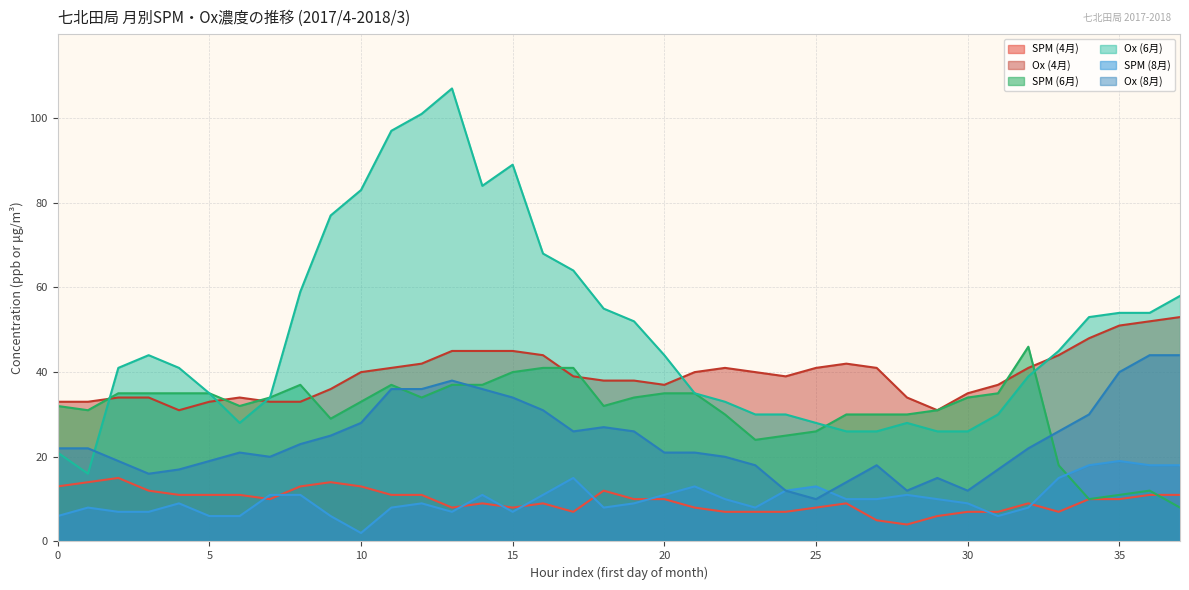

At how many categories does at least one series exceed 61?

9